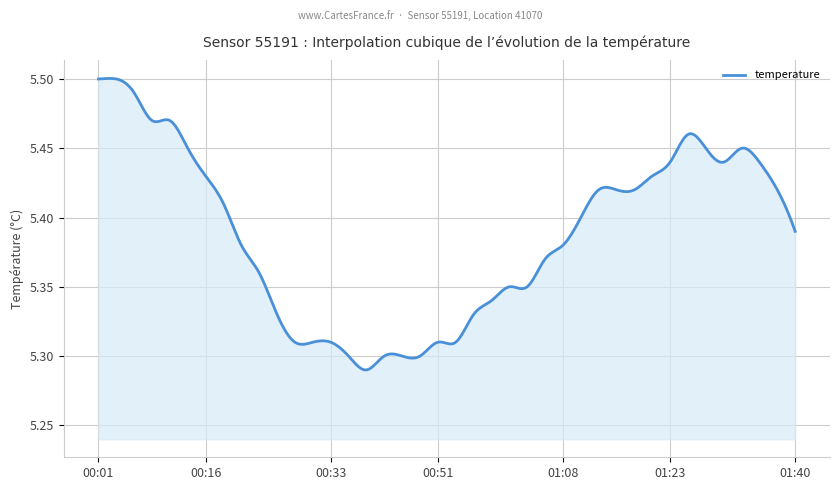

Count the values in the range 5 to 6.

400